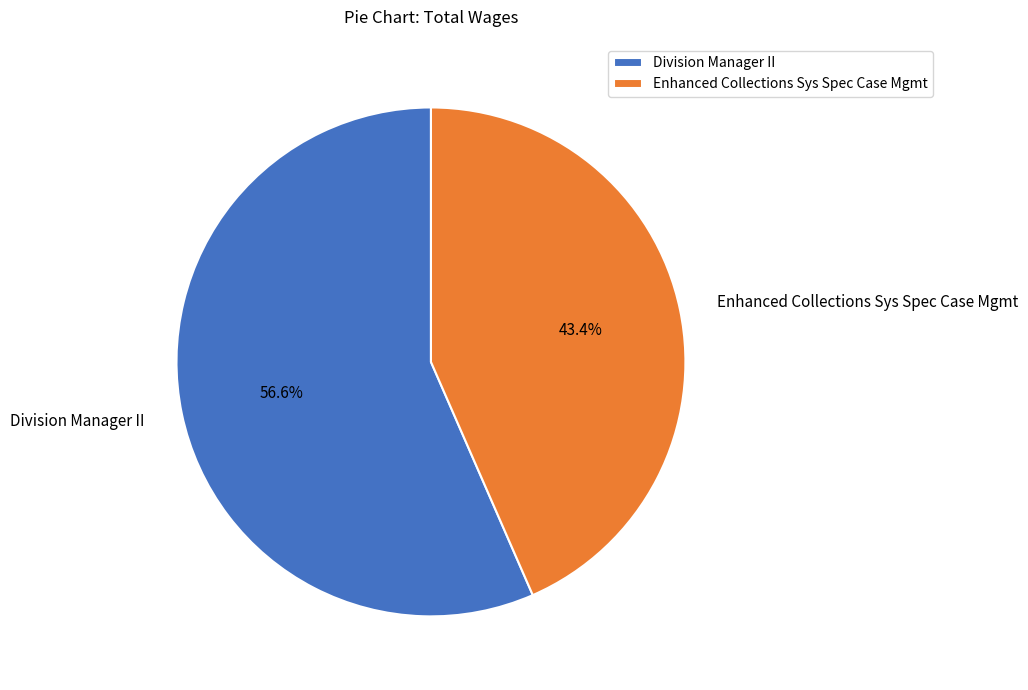

True or false: Enhanced Collections Sys Spec Case Mgmt accounts for 43% of the total.

True